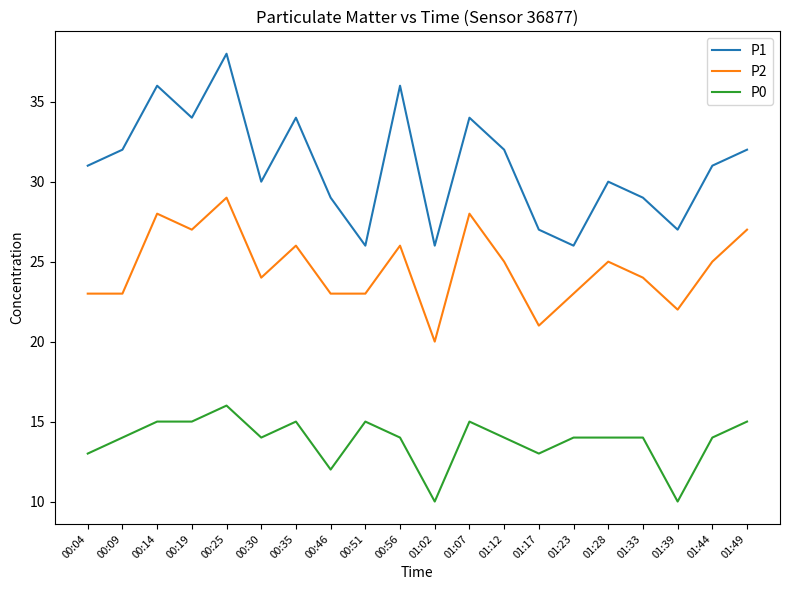

Reading left to right, transcribe all the data shown in this chart.

P1: 00:04=31	00:09=32	00:14=36	00:19=34	00:25=38	00:30=30	00:35=34	00:46=29	00:51=26	00:56=36	01:02=26	01:07=34	01:12=32	01:17=27	01:23=26	01:28=30	01:33=29	01:39=27	01:44=31	01:49=32
P2: 00:04=23	00:09=23	00:14=28	00:19=27	00:25=29	00:30=24	00:35=26	00:46=23	00:51=23	00:56=26	01:02=20	01:07=28	01:12=25	01:17=21	01:23=23	01:28=25	01:33=24	01:39=22	01:44=25	01:49=27
P0: 00:04=13	00:09=14	00:14=15	00:19=15	00:25=16	00:30=14	00:35=15	00:46=12	00:51=15	00:56=14	01:02=10	01:07=15	01:12=14	01:17=13	01:23=14	01:28=14	01:33=14	01:39=10	01:44=14	01:49=15